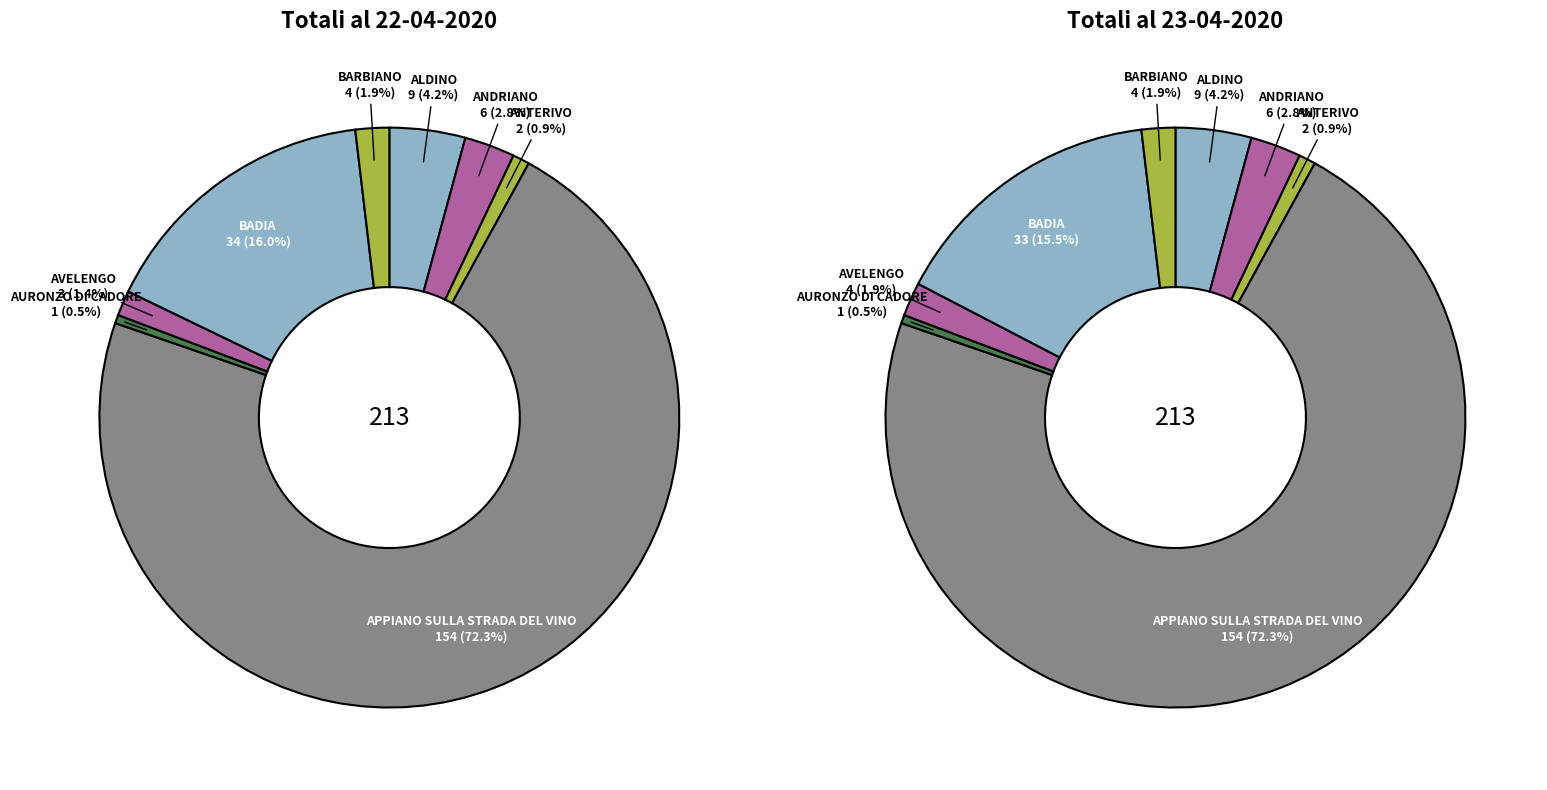

Combined, do values_totali_22 and 3 account for over 50%?

Yes